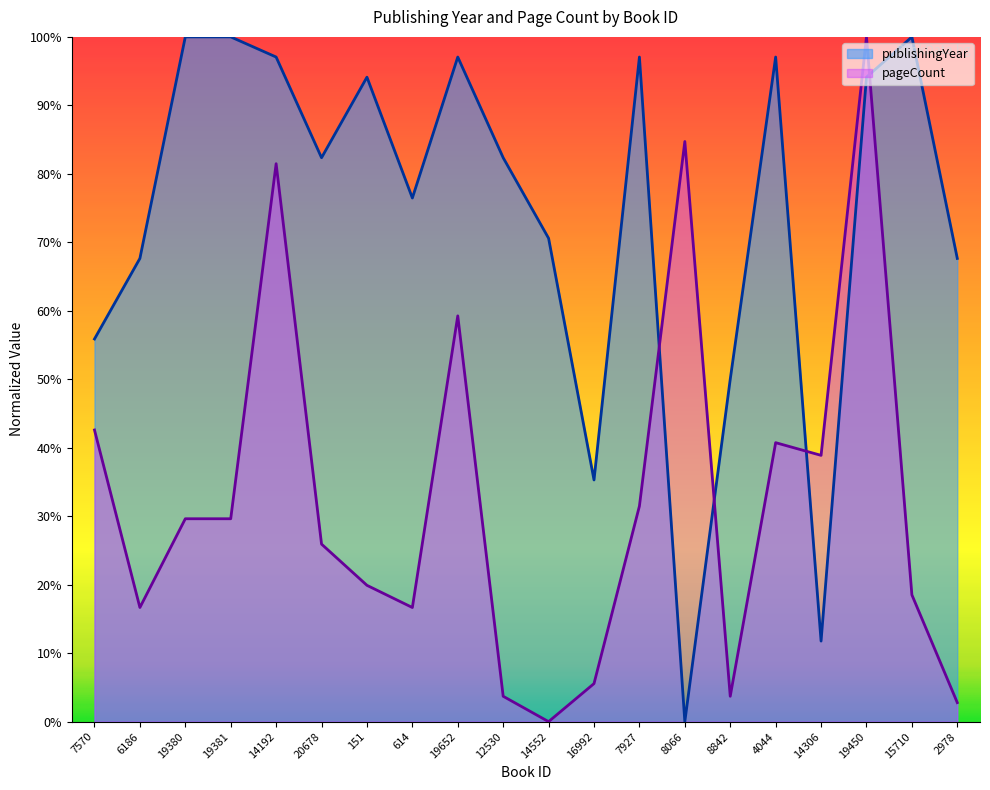

What are all the series names shown in the legend?

publishingYear, pageCount